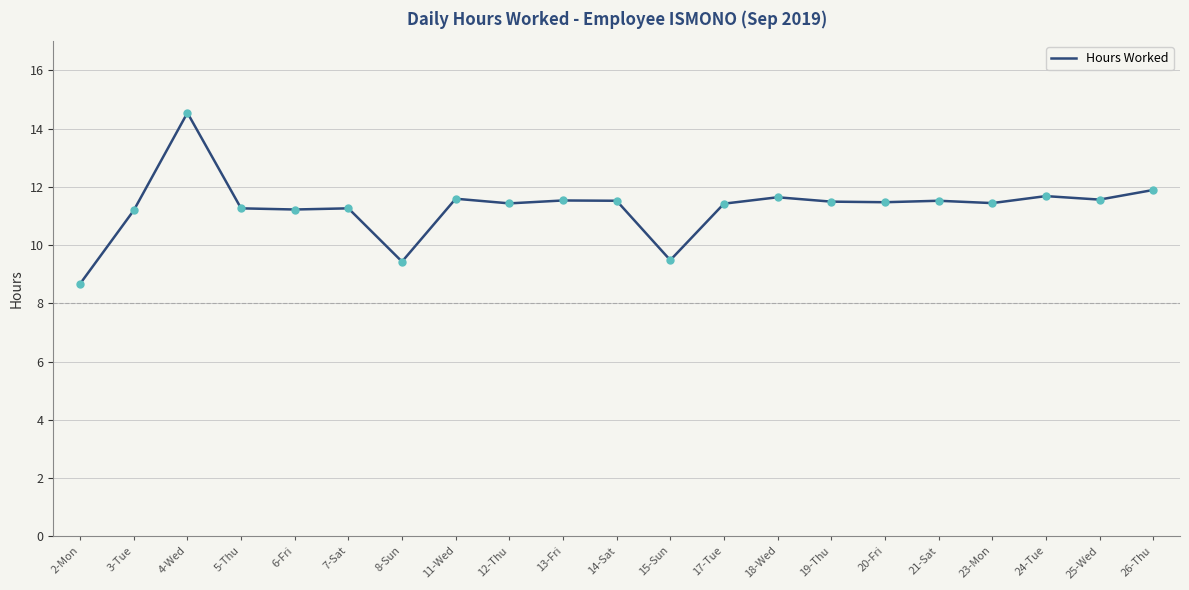

What is the approximate value at 11-Wed?

11.6